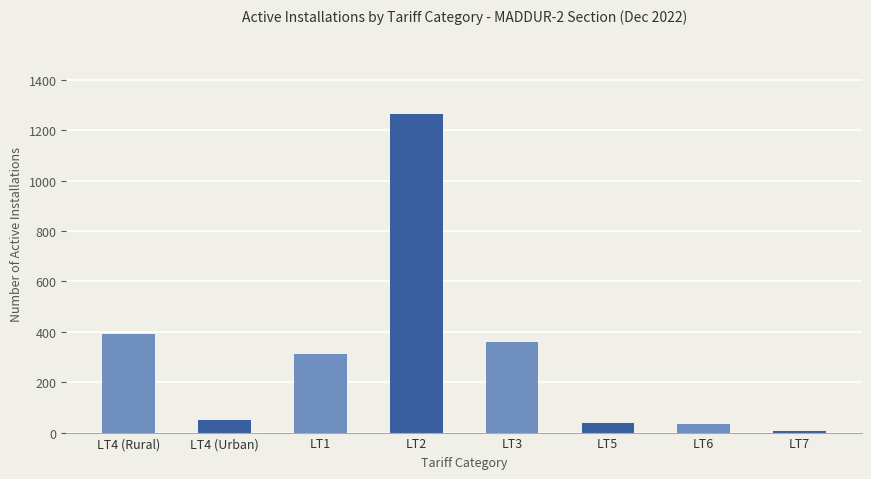

What is the value of the 7th bar from the left?

35